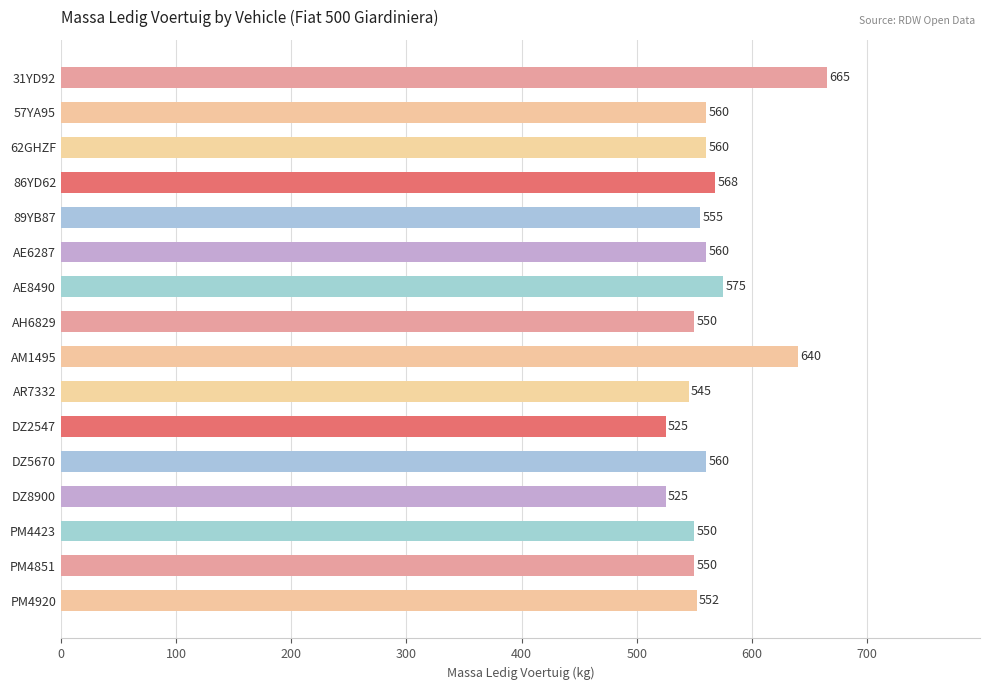

Reading bottom to top, extract all data points from this chart.

552	550	550	525	560	525	545	640	550	575	560	555	568	560	560	665